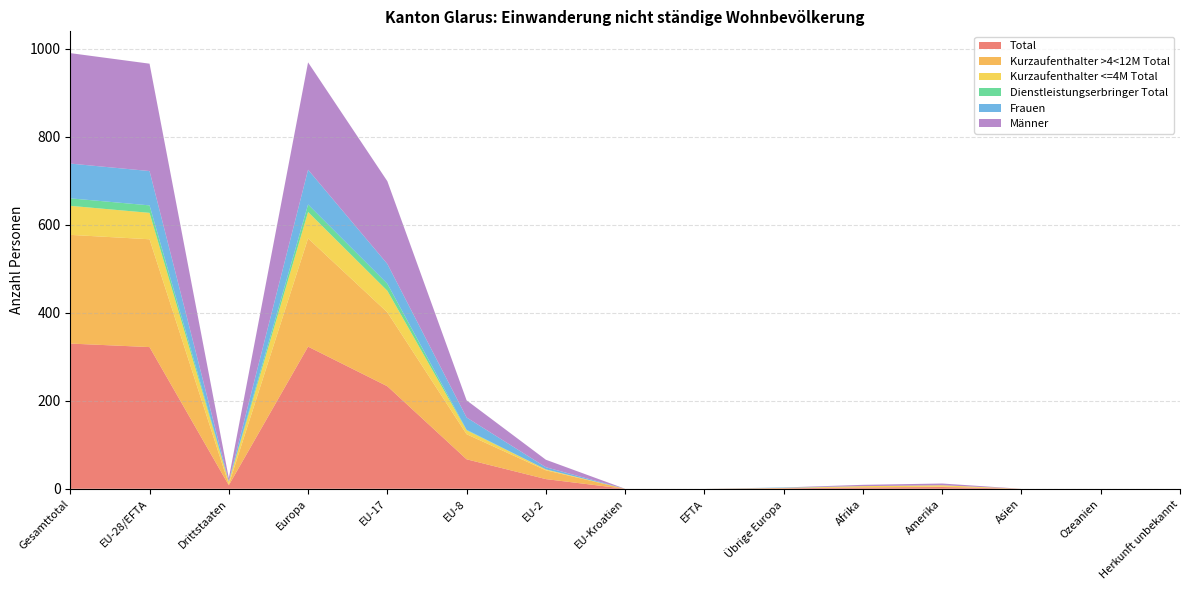

Reading left to right, extract all data points from this chart.

Total: 330	322	8	323	233	67	22	0	0	1	3	4	0	0	0
Kurzaufenthalter >4<12M Total: 247	245	2	246	168	57	20	0	0	1	0	1	0	0	0
Kurzaufenthalter <=4M Total: 66	60	6	60	49	9	2	0	0	0	3	3	0	0	0
Dienstleistungserbringer Total: 17	17	0	17	16	1	0	0	0	0	0	0	0	0	0
Frauen: 79	78	1	79	45	28	5	0	0	1	0	0	0	0	0
Männer: 251	244	7	244	188	39	17	0	0	0	3	4	0	0	0